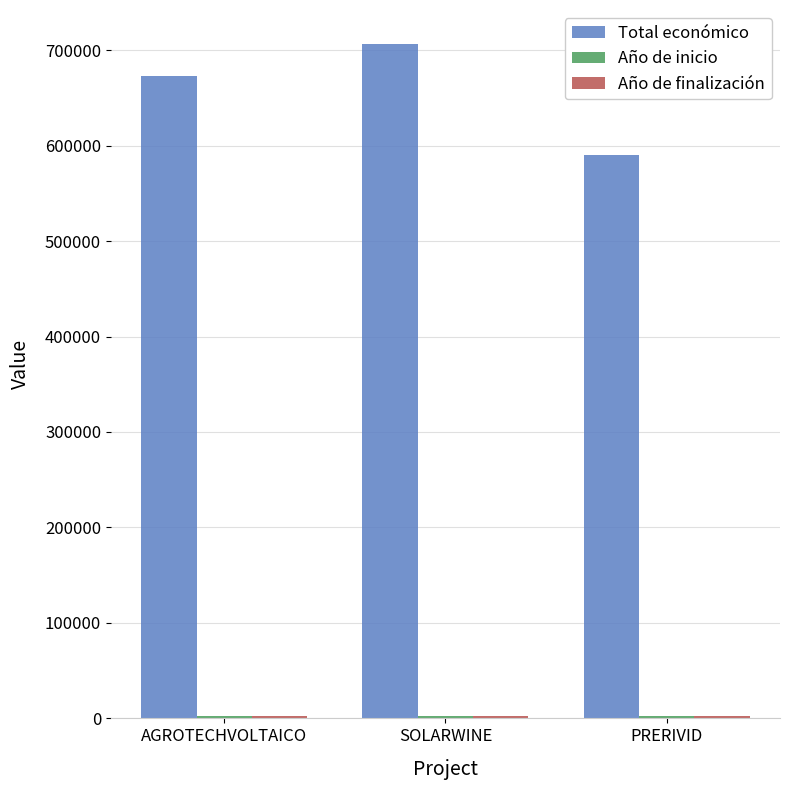

The Total económico series shows 144268 at PRERIVID. True or false?

False